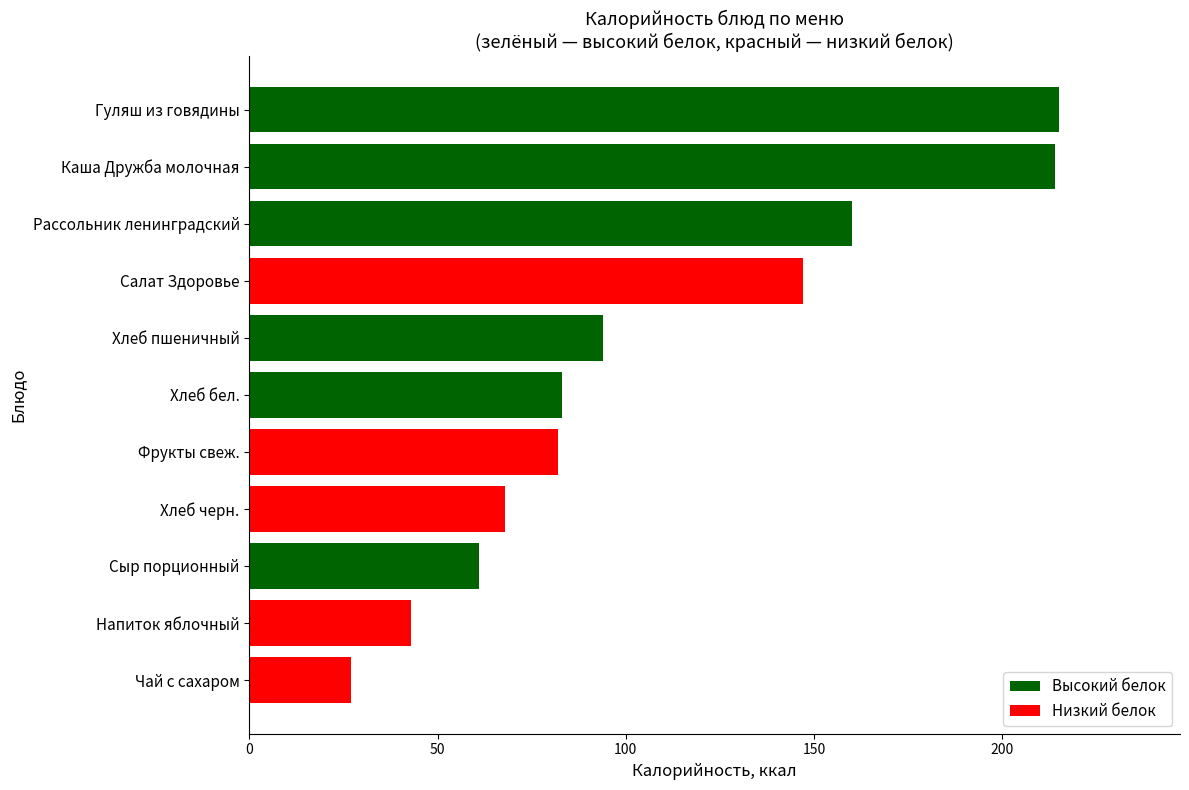

Reading bottom to top, transcribe all the data shown in this chart.

27	43	61	68	82	83	94	147	160	214	215